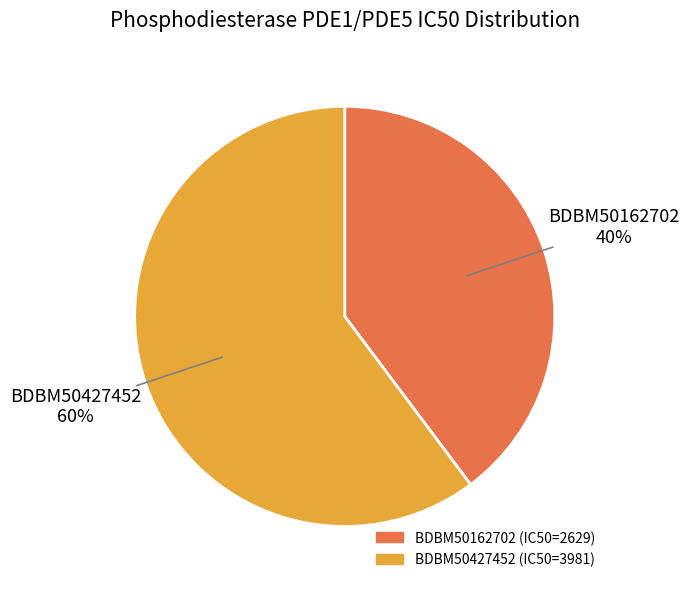

What is the ratio of the value at BDBM50427452 to the value at BDBM50162702?

1.5